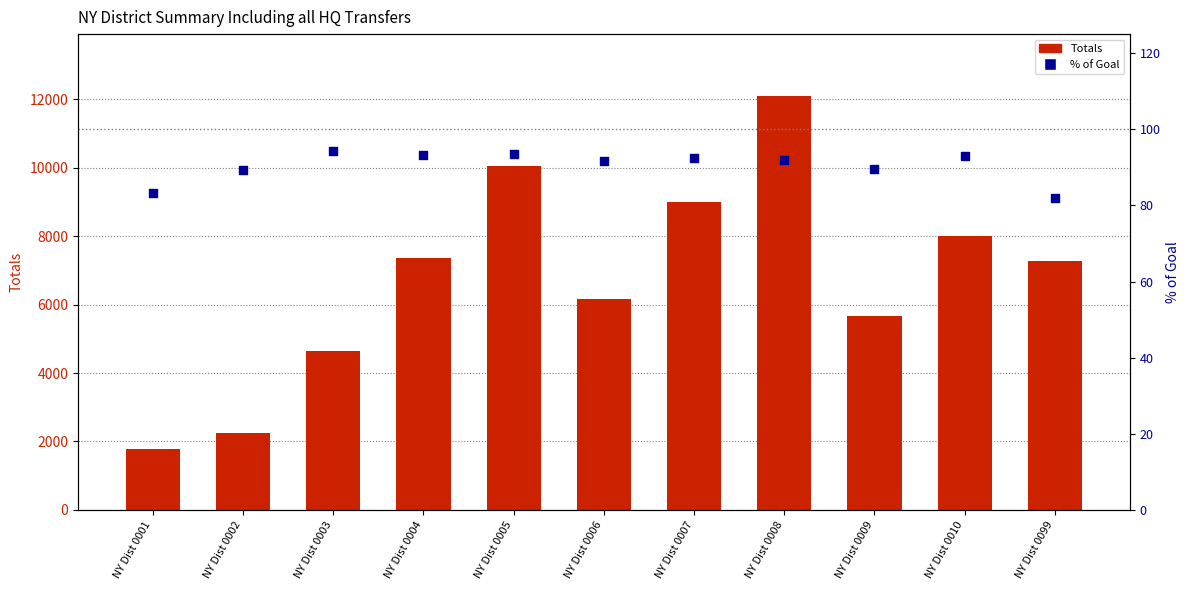

What are all the series names shown in the legend?

Totals, % of Goal